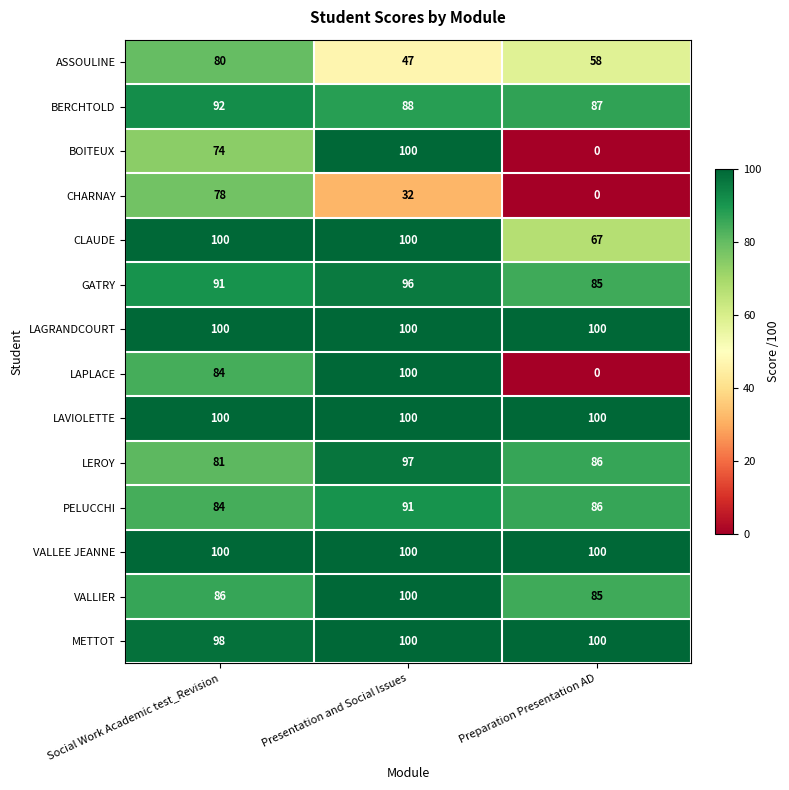

What is the lowest value of the VALLEE JEANNE series?

100